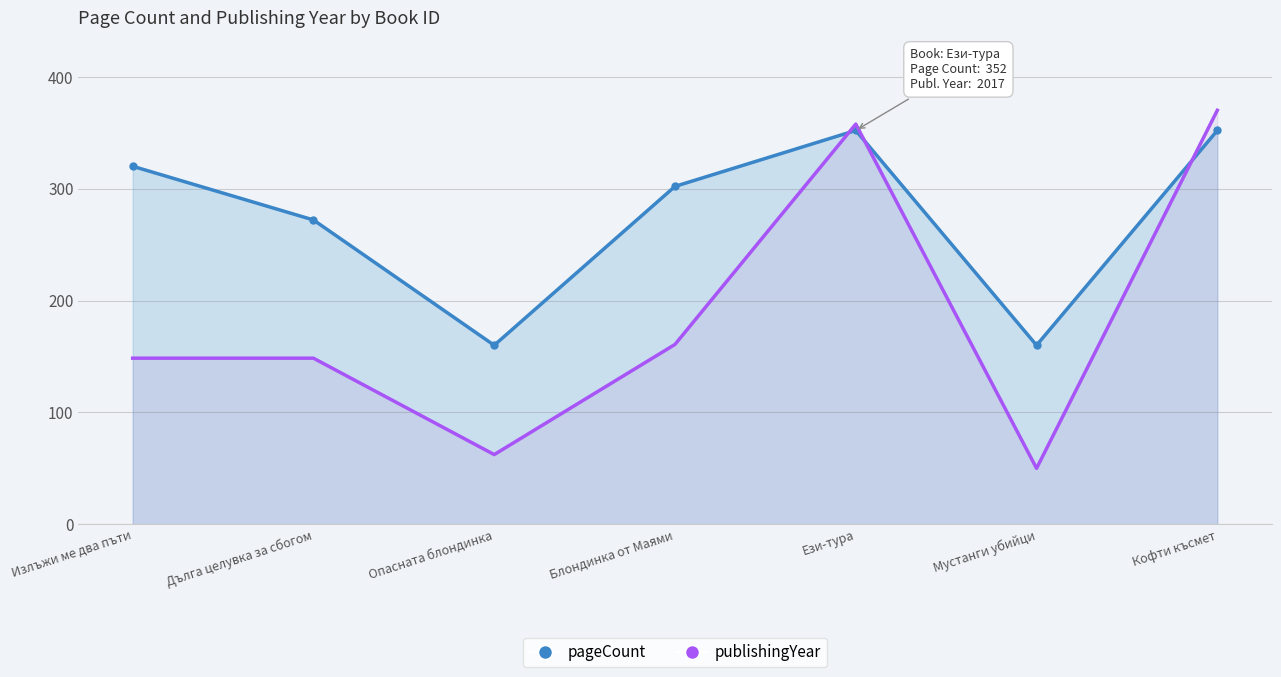

True or false: pageCount has more than 2 interior local peaks.

False